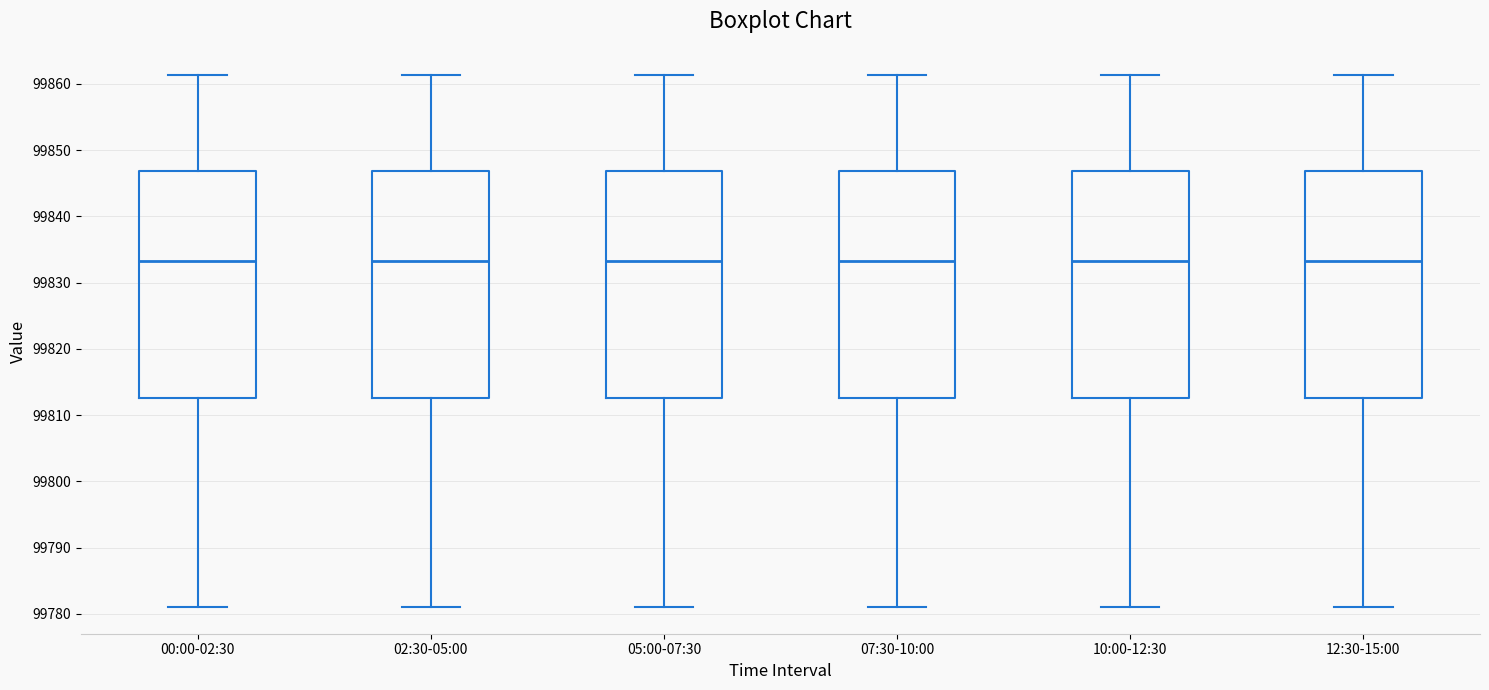

Reading left to right, transcribe this box plot: for each box, give where its median line is, the range the box spans, and where its two whiskers end, as read against the y-axis. The values are not printed on the chart, so give them approximately, as read against the axis.

00:00-02:30: median 99833, box 99813 to 99847, whiskers 99781 to 99861
02:30-05:00: median 99833, box 99813 to 99847, whiskers 99781 to 99861
05:00-07:30: median 99833, box 99813 to 99847, whiskers 99781 to 99861
07:30-10:00: median 99833, box 99813 to 99847, whiskers 99781 to 99861
10:00-12:30: median 99833, box 99813 to 99847, whiskers 99781 to 99861
12:30-15:00: median 99833, box 99813 to 99847, whiskers 99781 to 99861